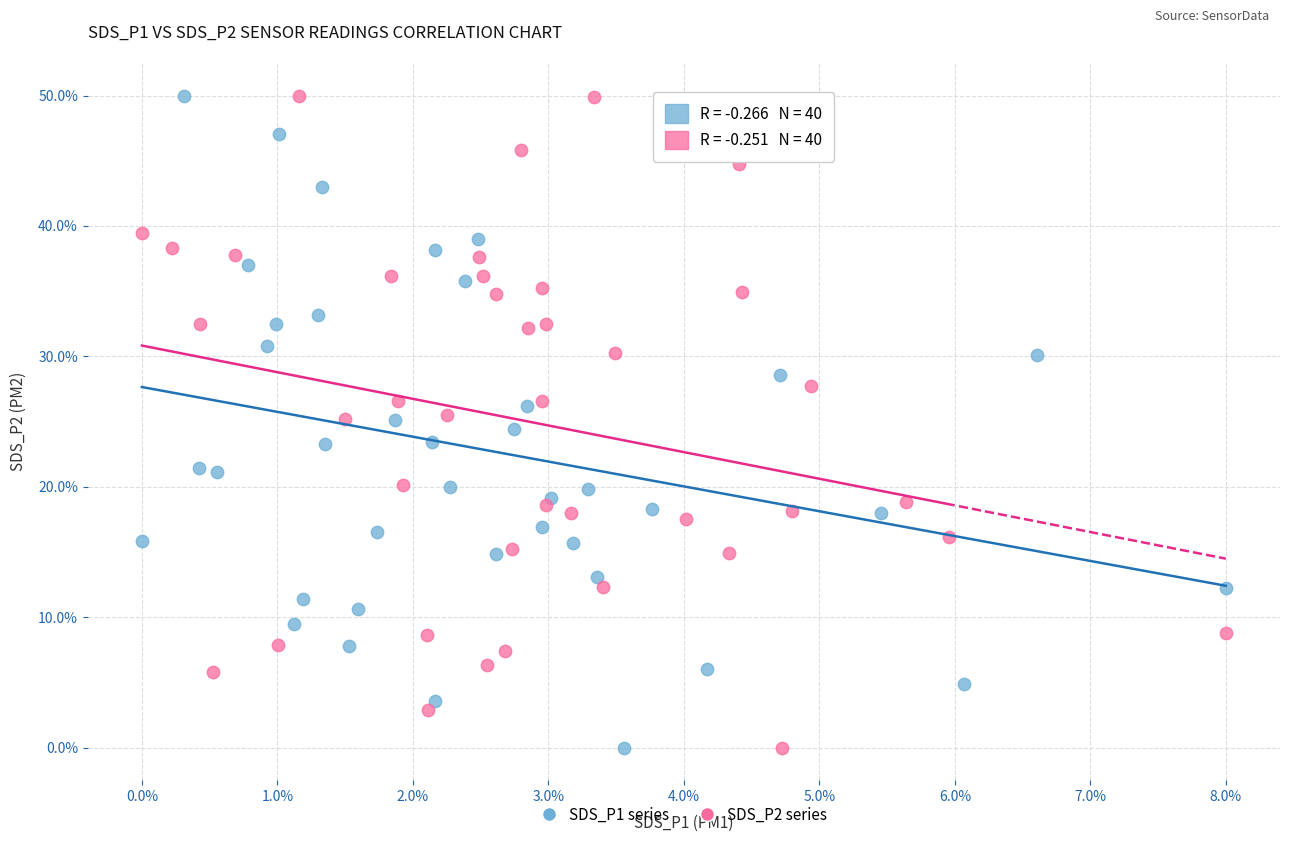

What are all the series names shown in the legend?

SDS_P1 series, SDS_P2 series